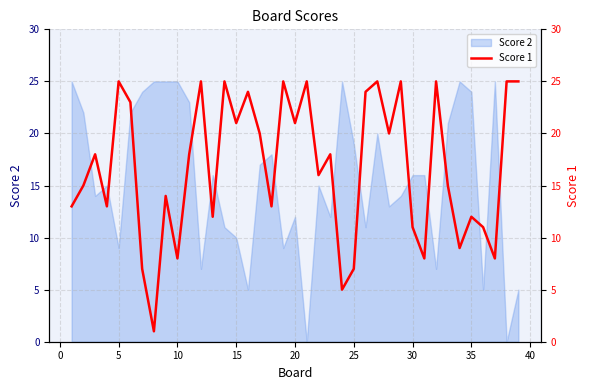

What is the maximum value for Score 2?

25